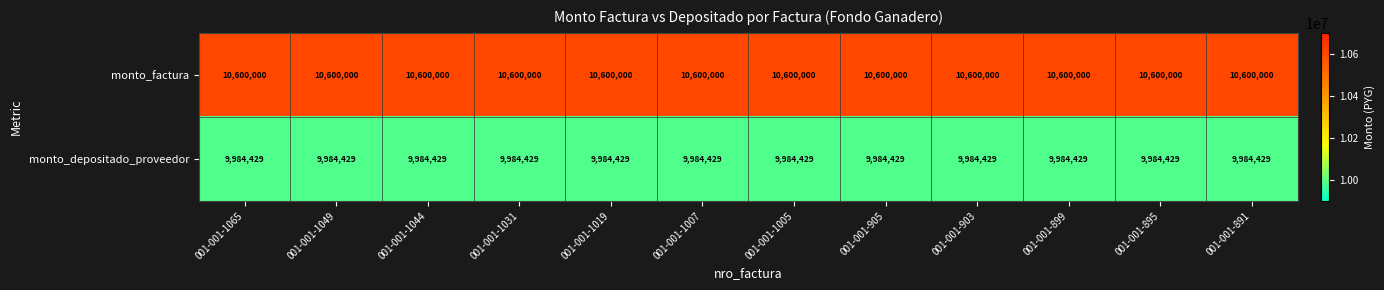

List the series in order of their overall mean, highest first.

monto_factura, monto_depositado_proveedor